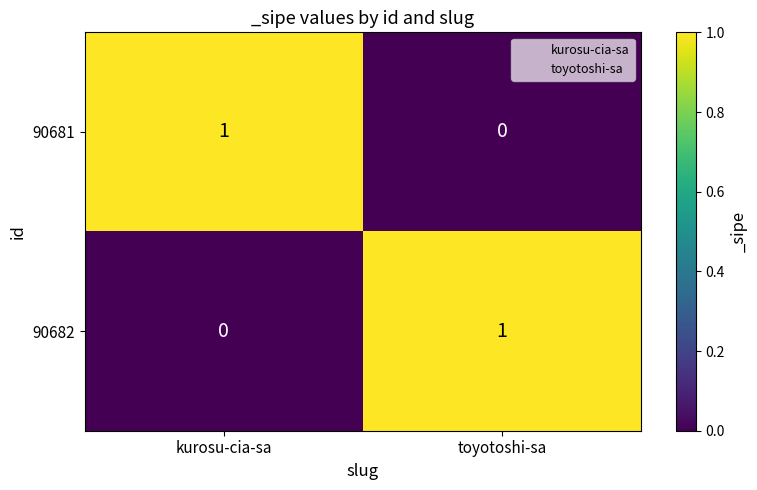

At which label is 90682 closest to 0?

kurosu-cia-sa